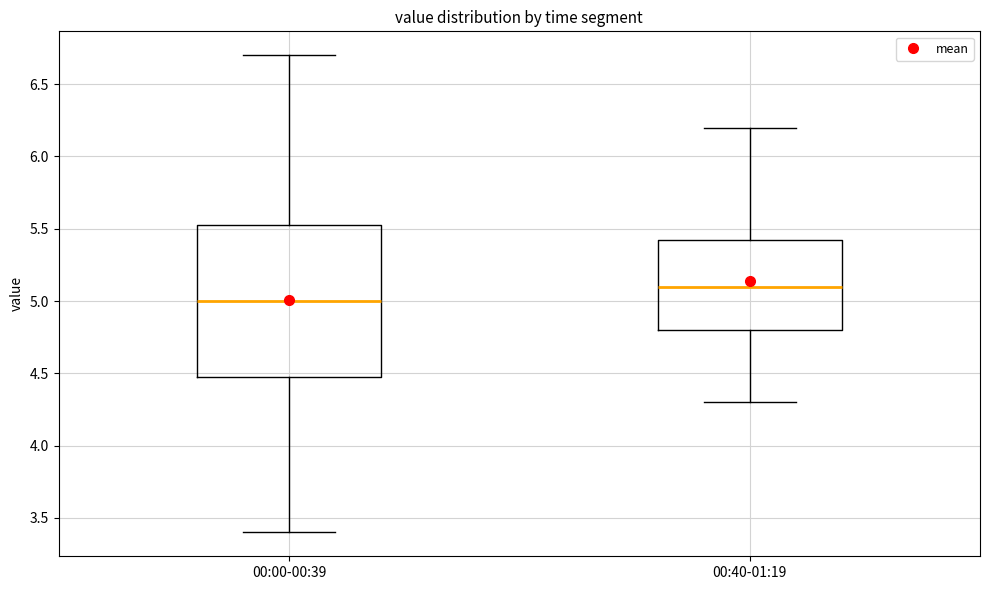

Reading left to right, read every box against the y-axis: the position of its median line, the range the box covers, and the ends of its whiskers. The values are not printed on the chart, so give them approximately, as read against the axis.

00:00-00:39: median 5.00, box 4.50 to 5.55, whiskers 3.40 to 6.70
00:40-01:19: median 5.10, box 4.80 to 5.45, whiskers 4.30 to 6.20